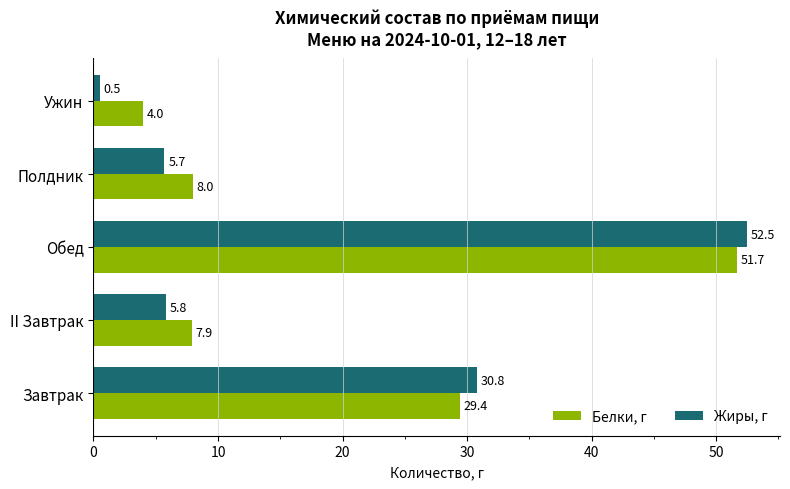

What is the average value of the Белки, г series?

20.2